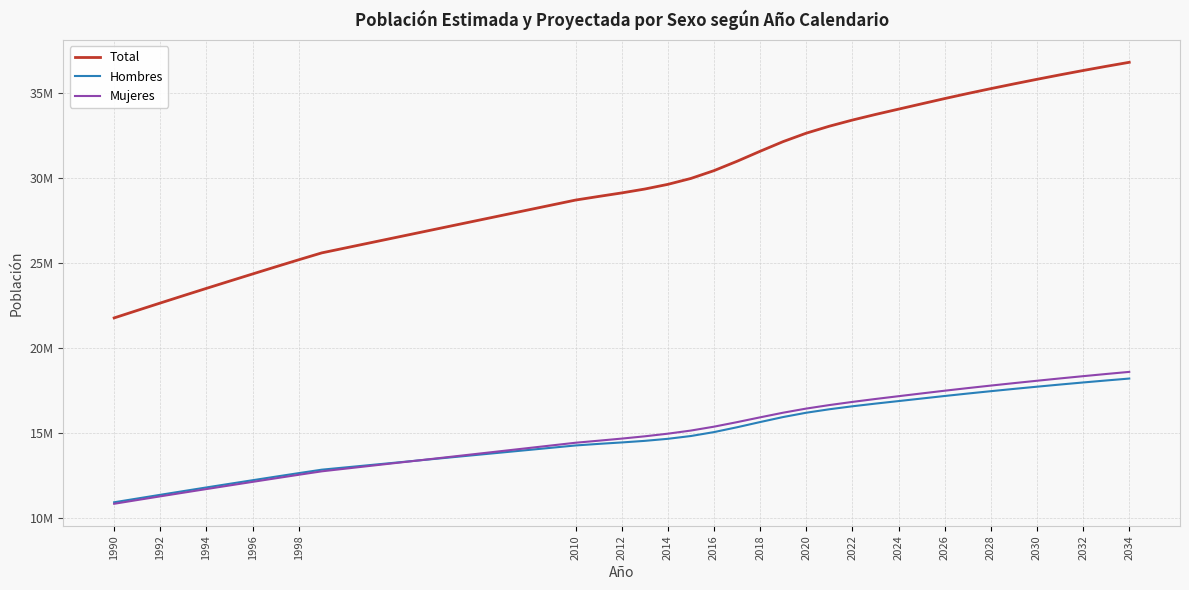

Does the chart display data point markers on the line(s)?

No